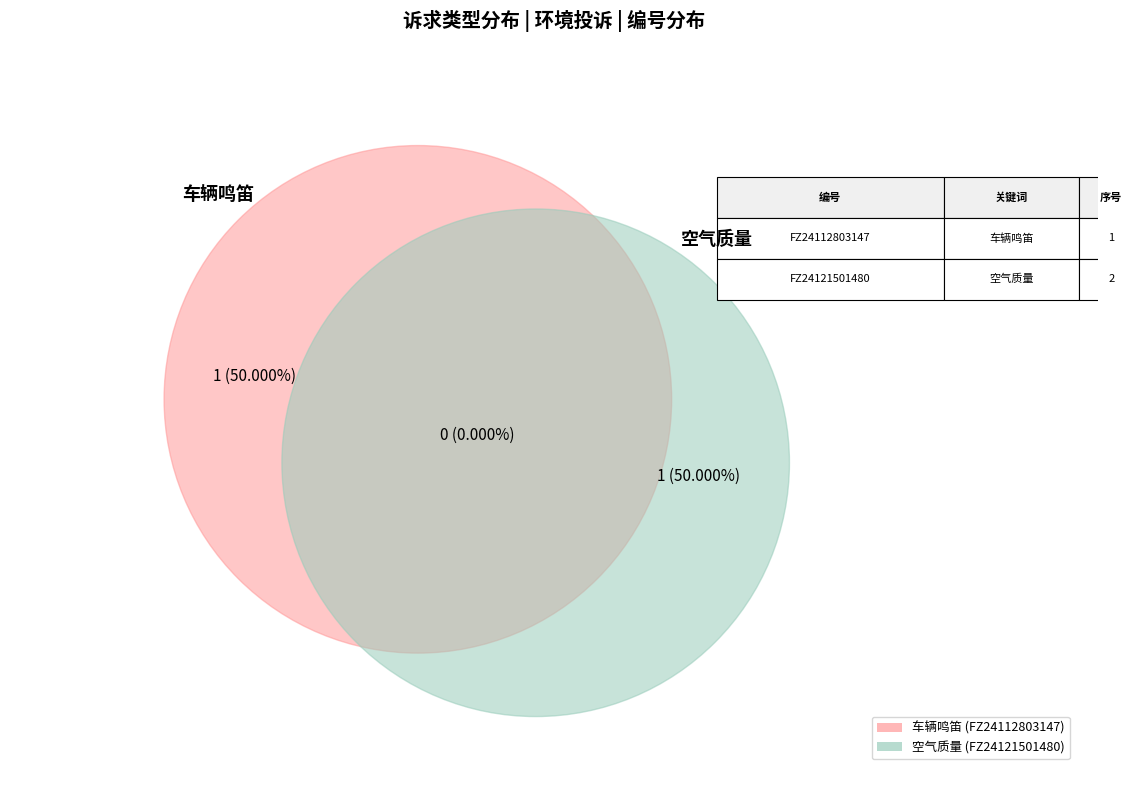

How many slices are in this pie chart?

2